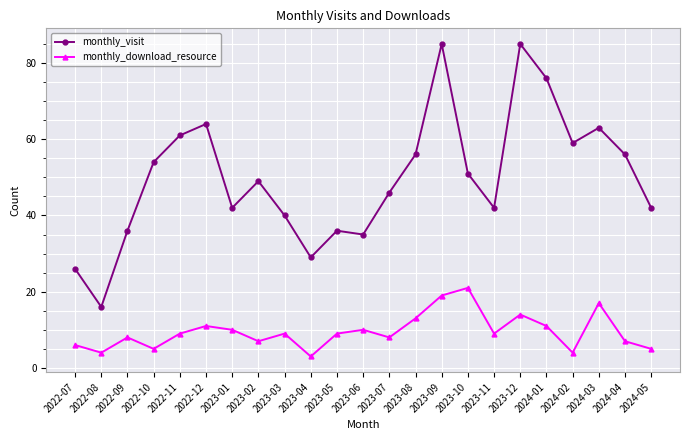

Which series changed the most between 2022-09 and 2023-02?

monthly_visit